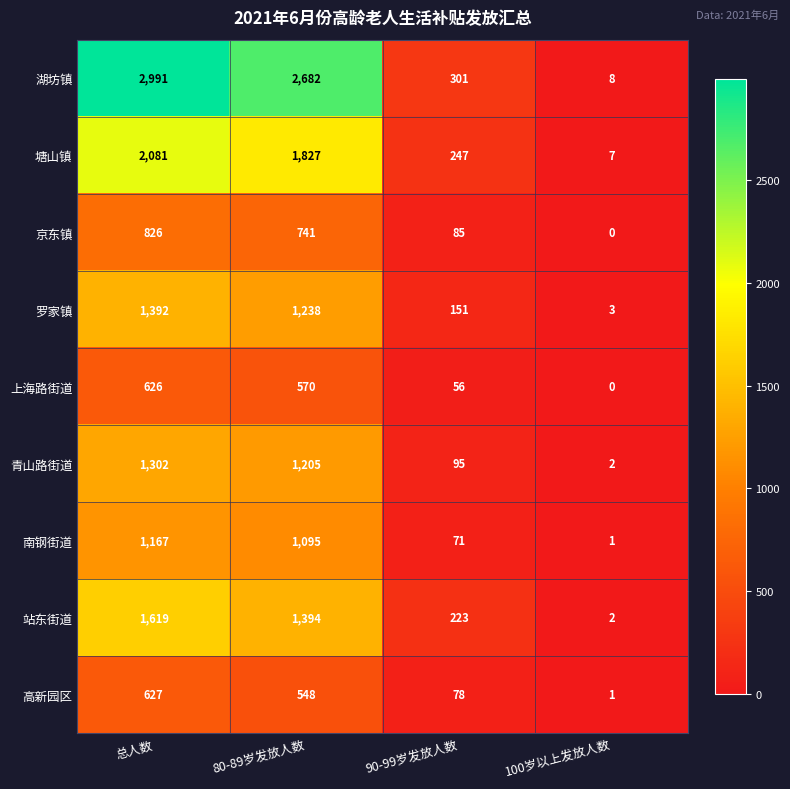

What is the difference between the second highest and second lowest values in the 上海路街道 series?

514